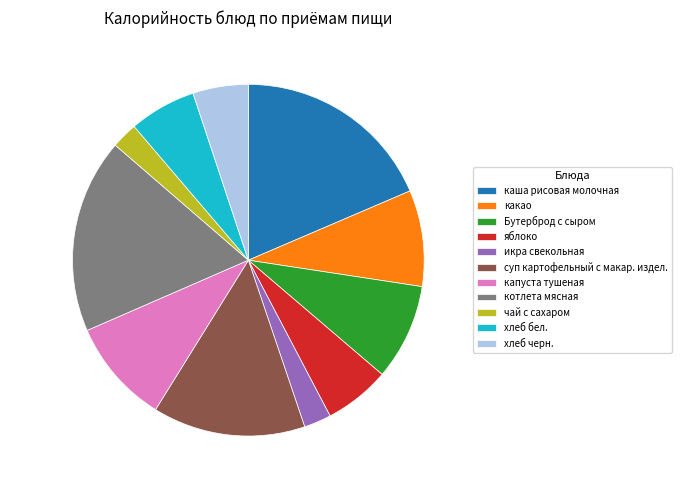

Combined, do икра свекольная and какао account for over 50%?

No